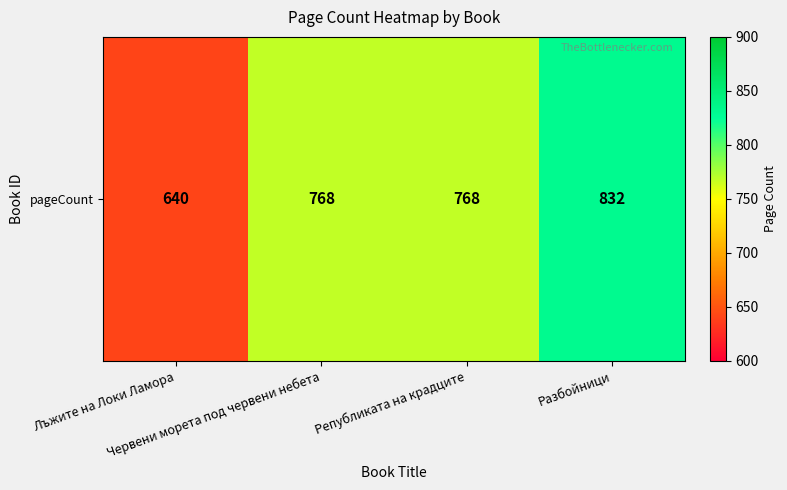

At which label is the value closest to 736?

Червени морета под червени небета